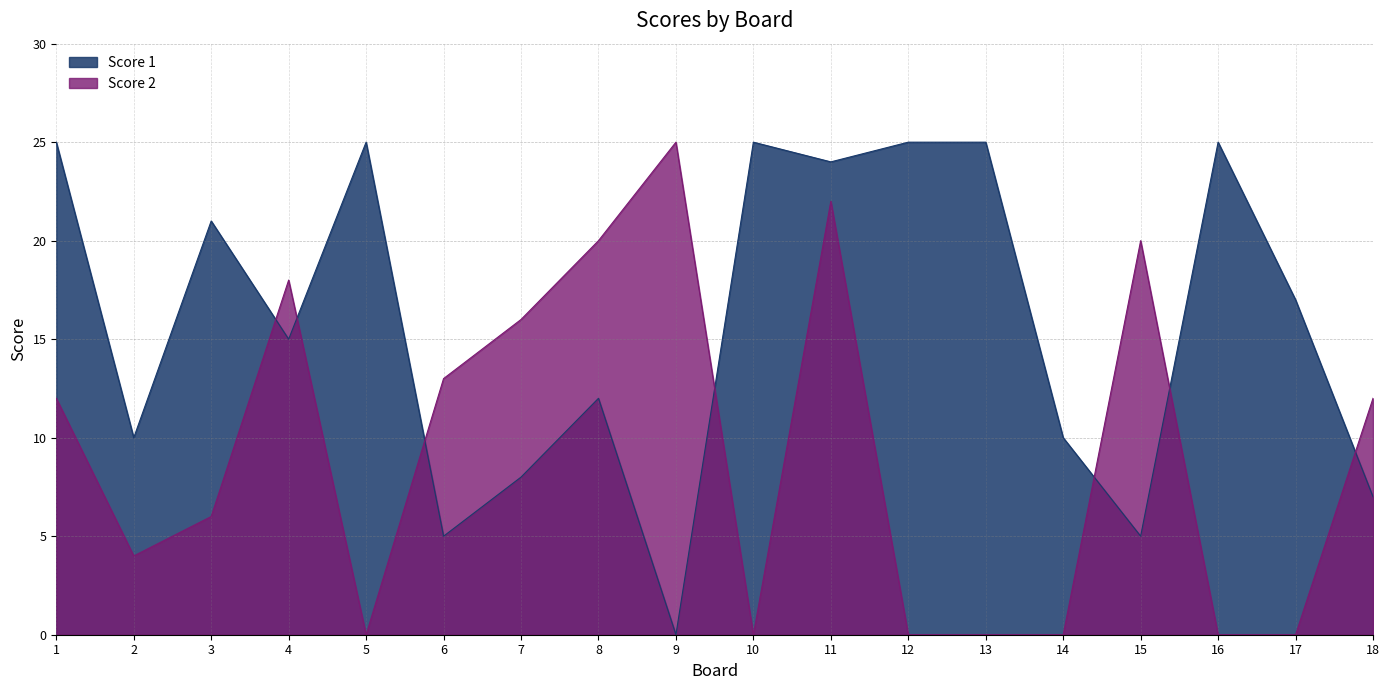

Does the chart display data point markers on the line(s)?

No